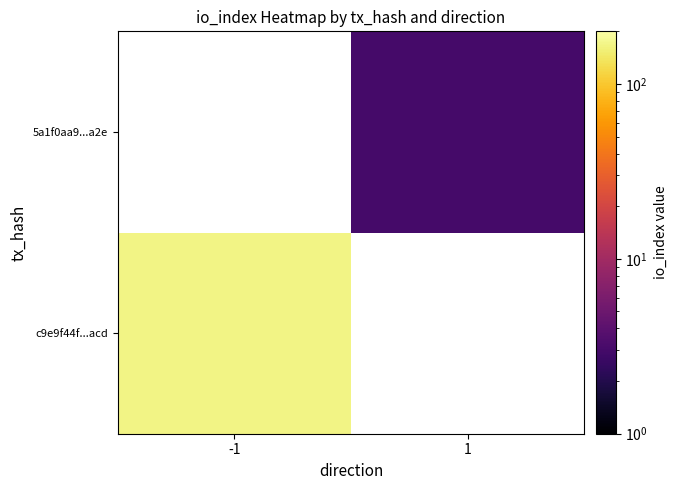

At which label is c9e9f44f...acd closest to 169?

-1